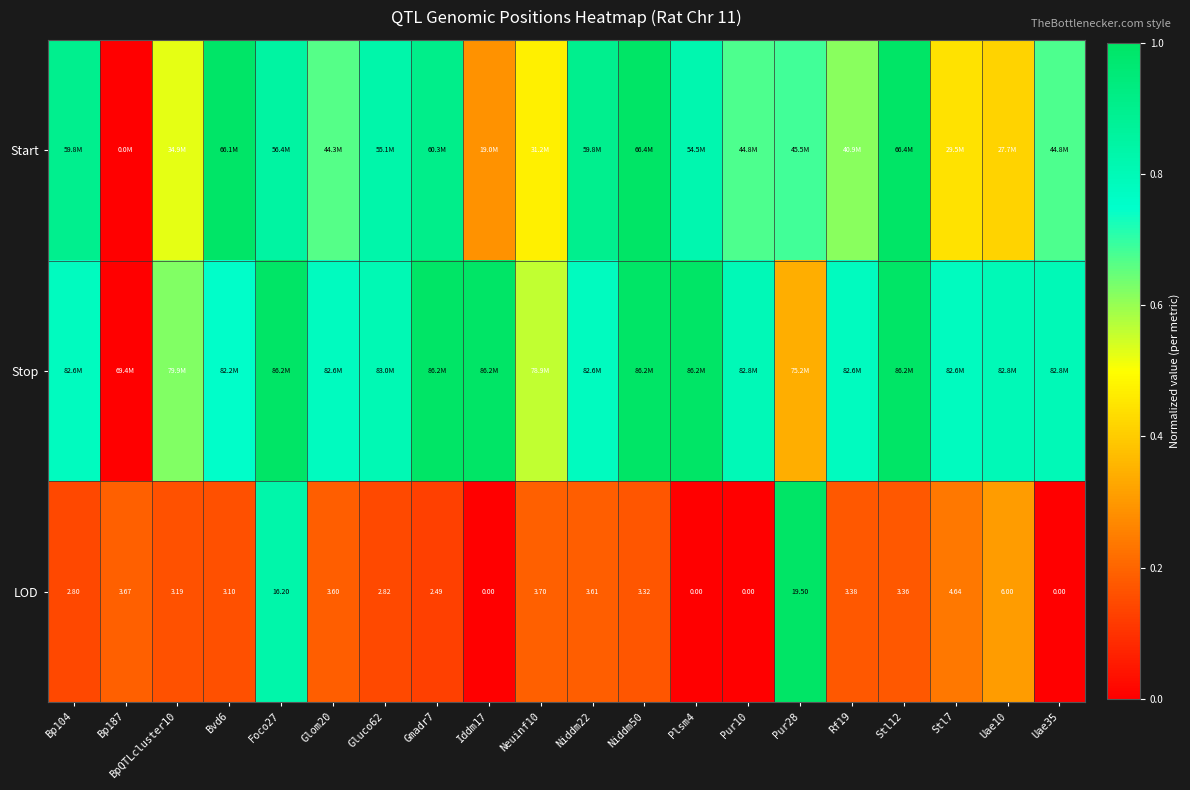

Which label corresponds to the largest value in the chart?

Niddm50